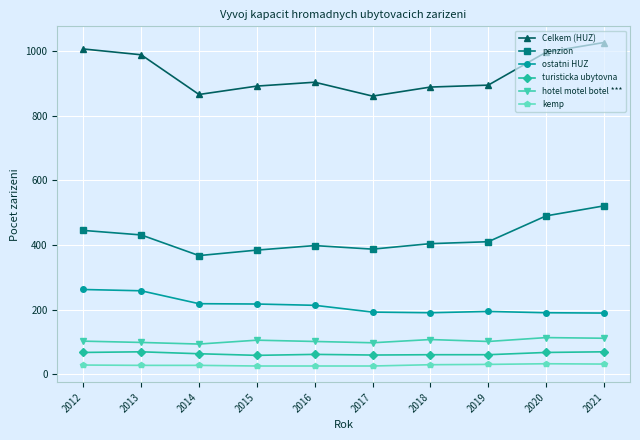

How many lines are shown in the chart?

6